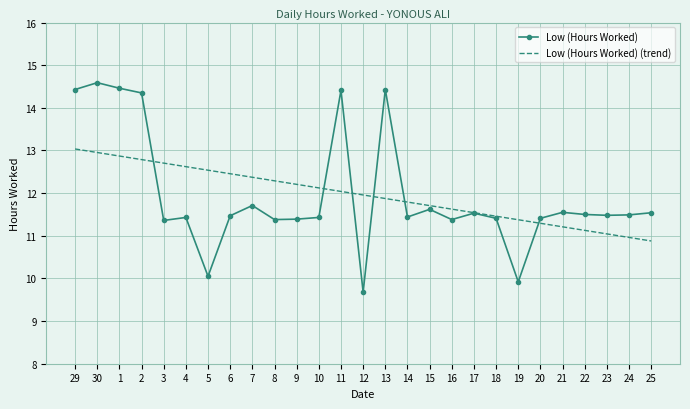

What is the lowest value of the Low (Hours Worked) (trend) series?

10.9